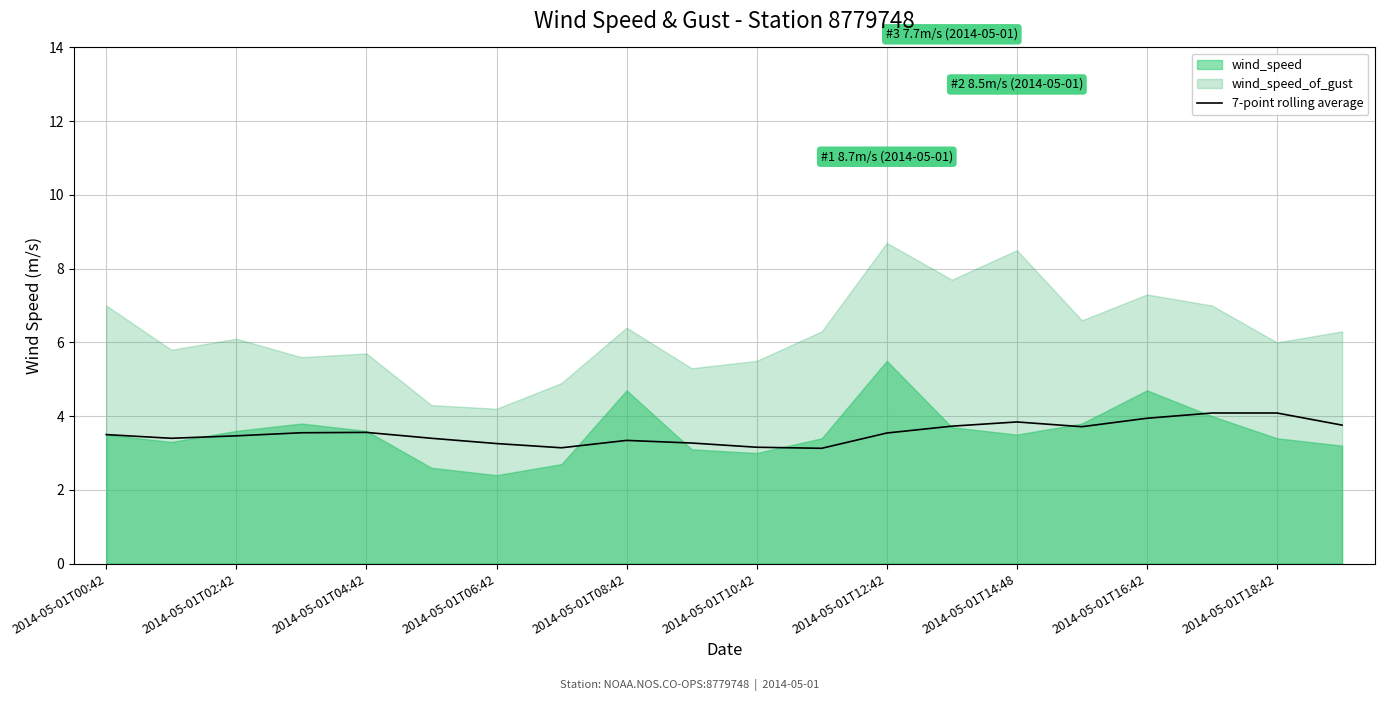

The value of 7-point rolling average at 2014-05-01T12:42 is 1.1. True or false?

False